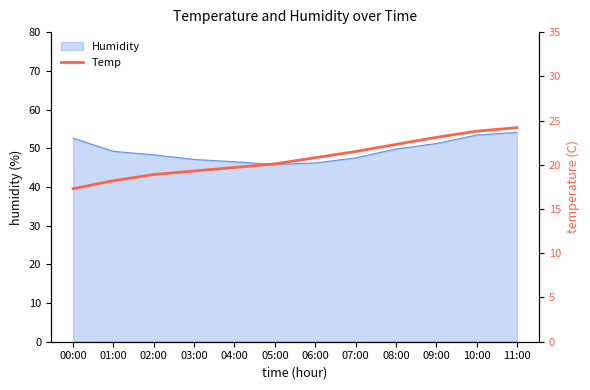

Is it true that the value at 08:00 is 22.3?

True